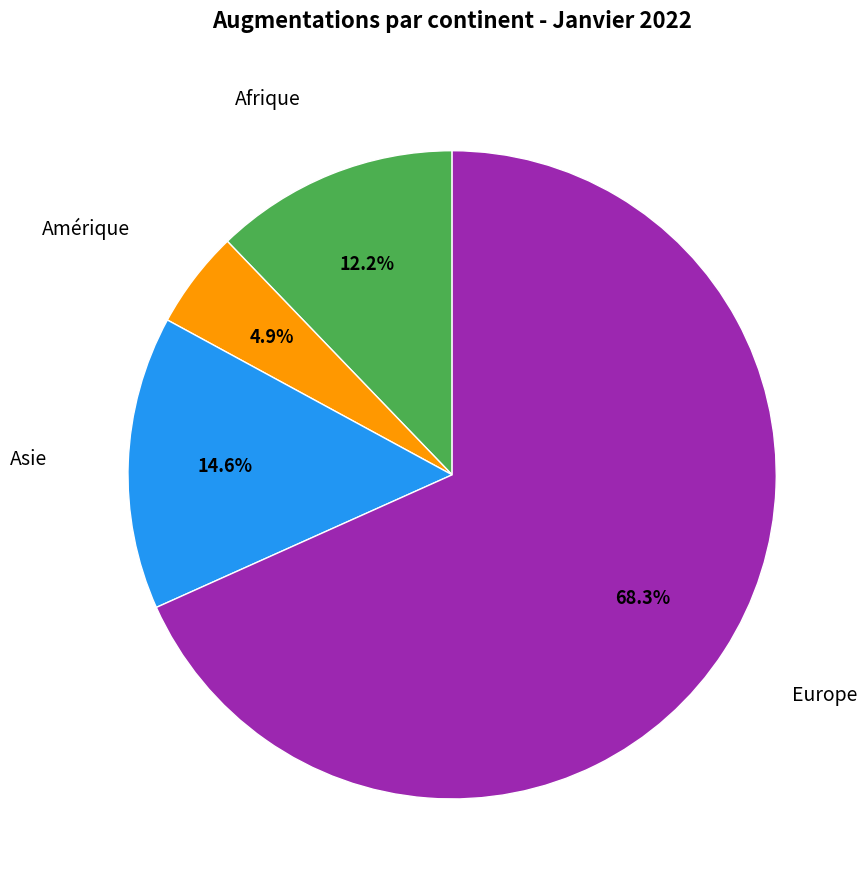

Does any single category account for the majority?

Yes